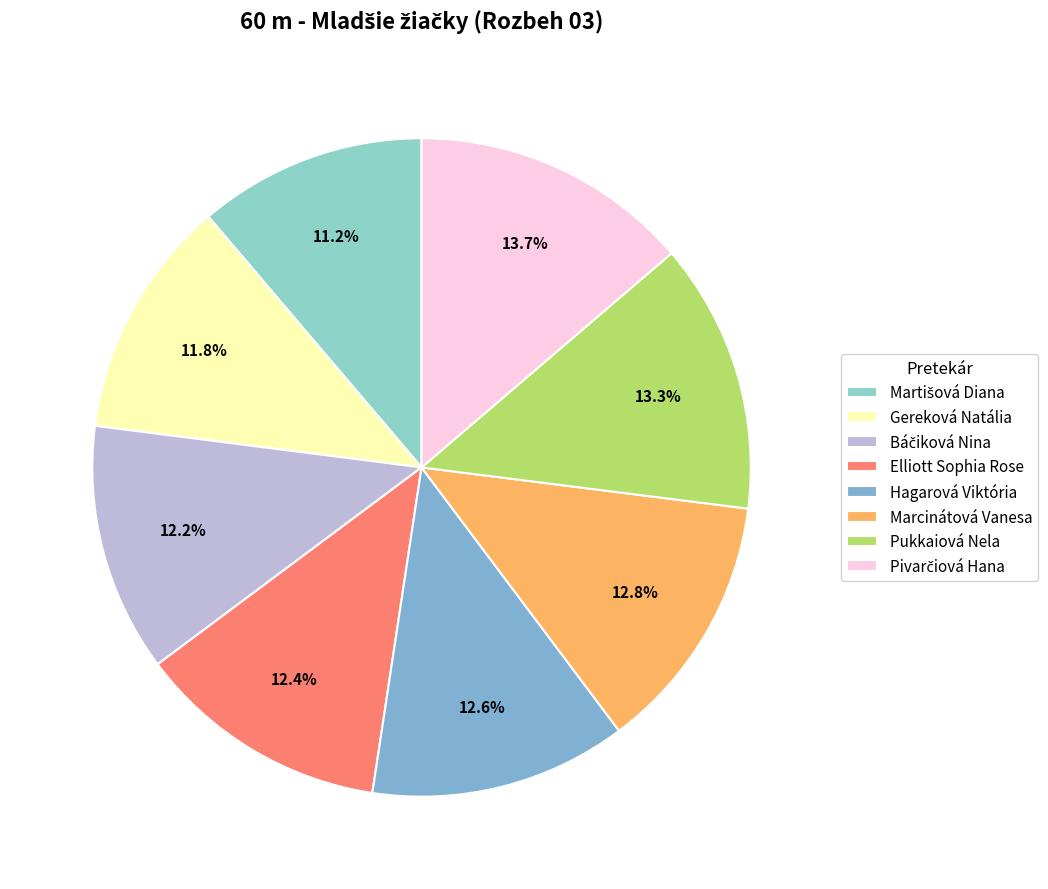

What portion of the pie excludes Gereková Natália?

88.2%